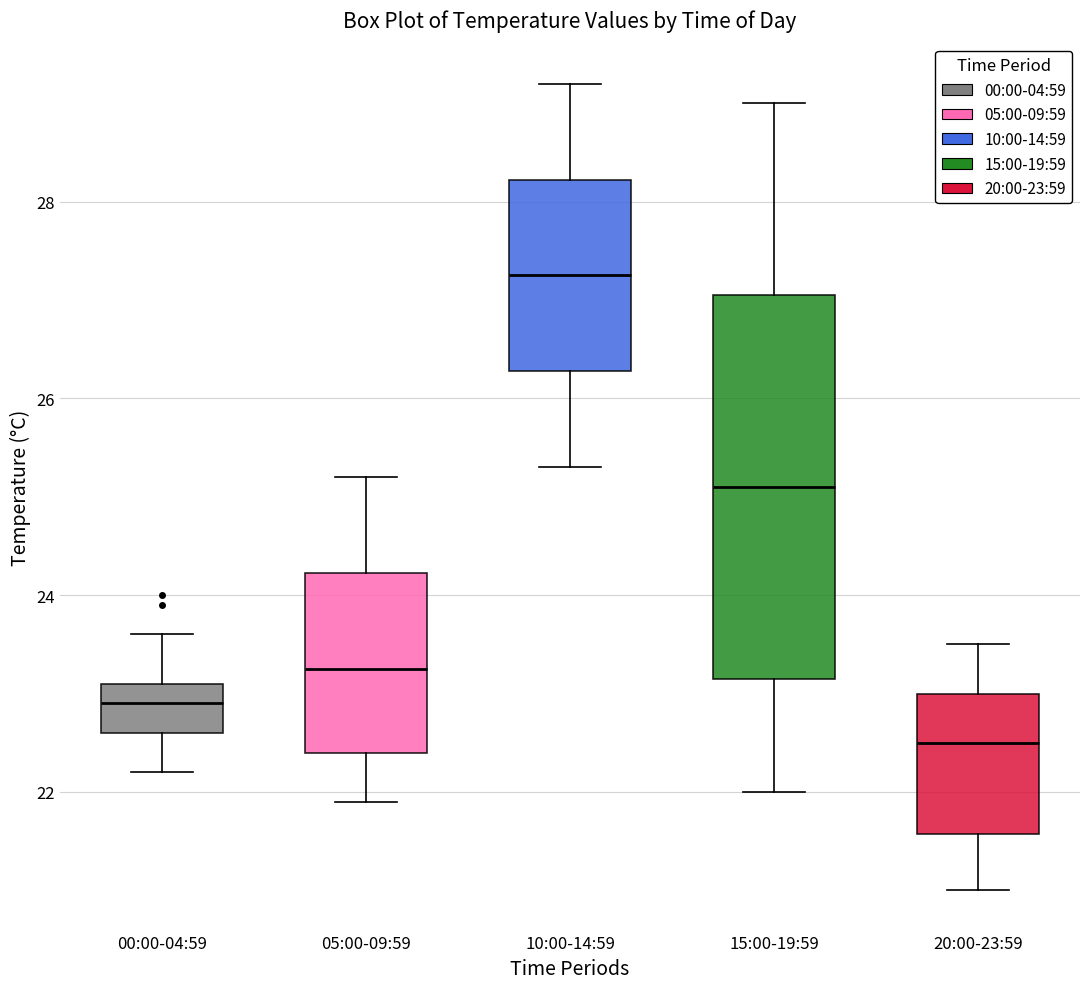

Where is the lower edge of the box for 20:00-23:59 on the y-axis? The values are not printed on the chart, so give them approximately, as read against the axis.

21.6